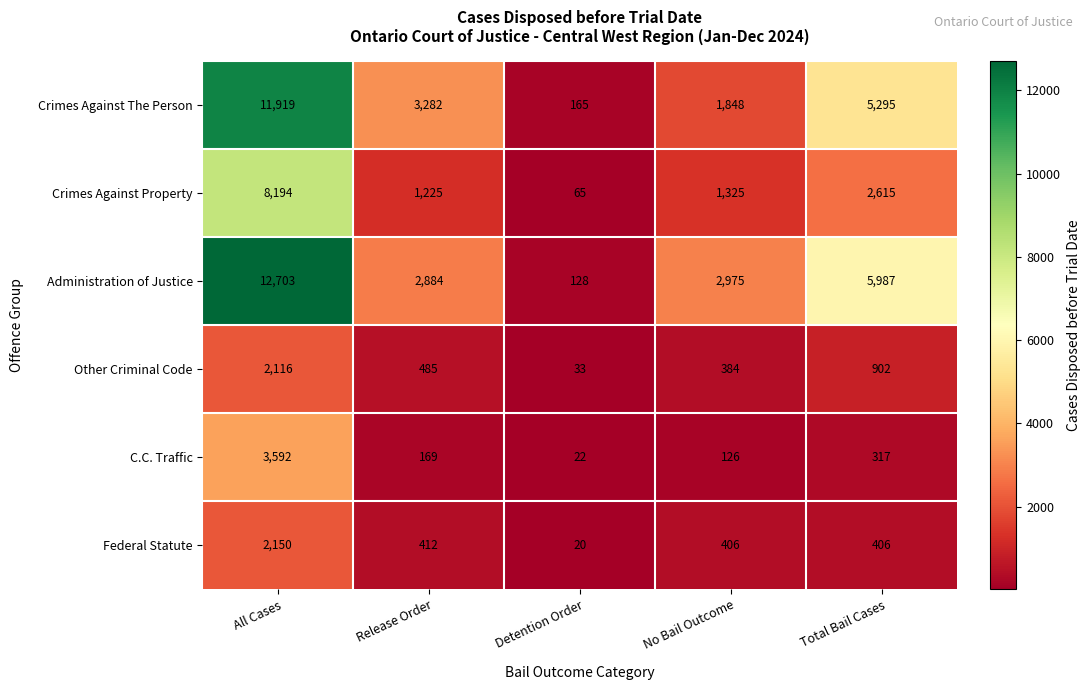

Is it true that Crimes Against The Person equals 1848 at No Bail Outcome?

True